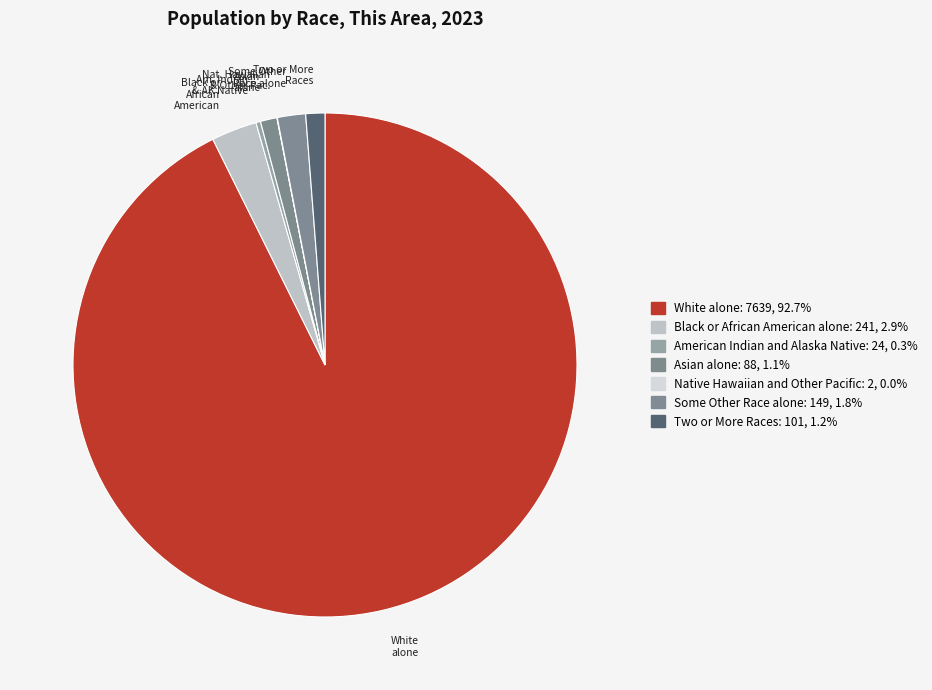

Is White alone the majority of the pie?

Yes